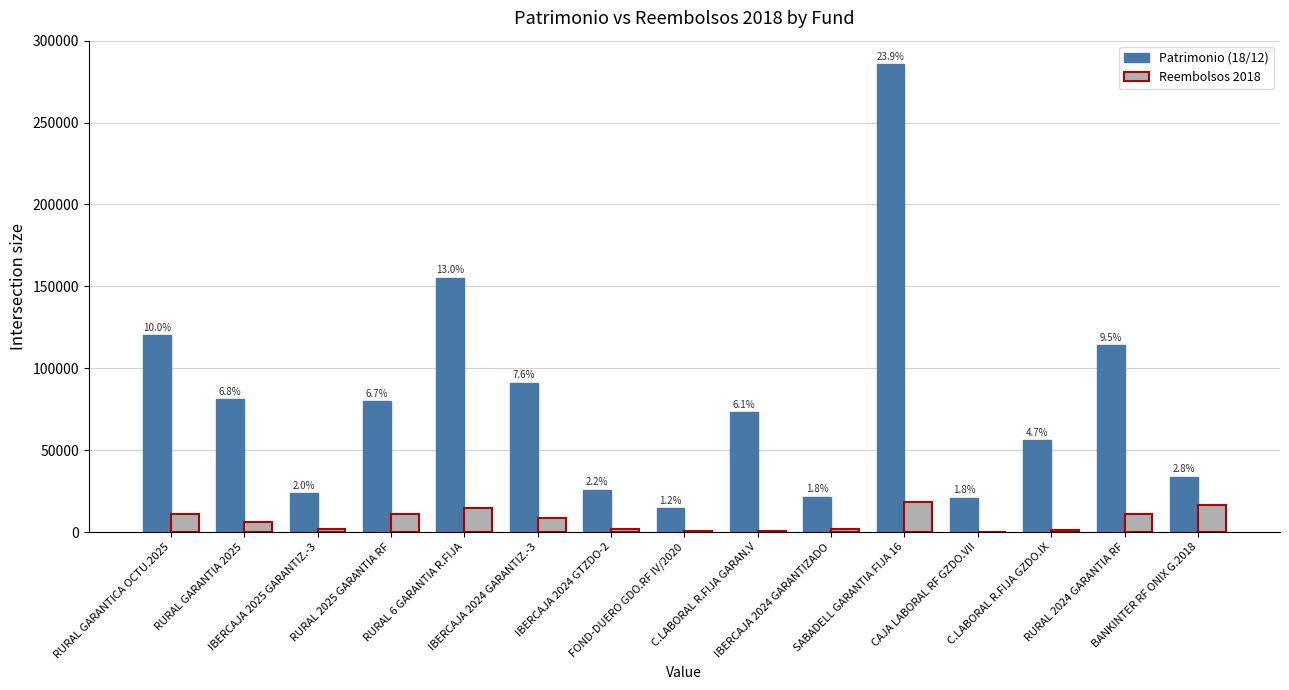

Are the bars grouped side by side (vs. stacked)?

Yes